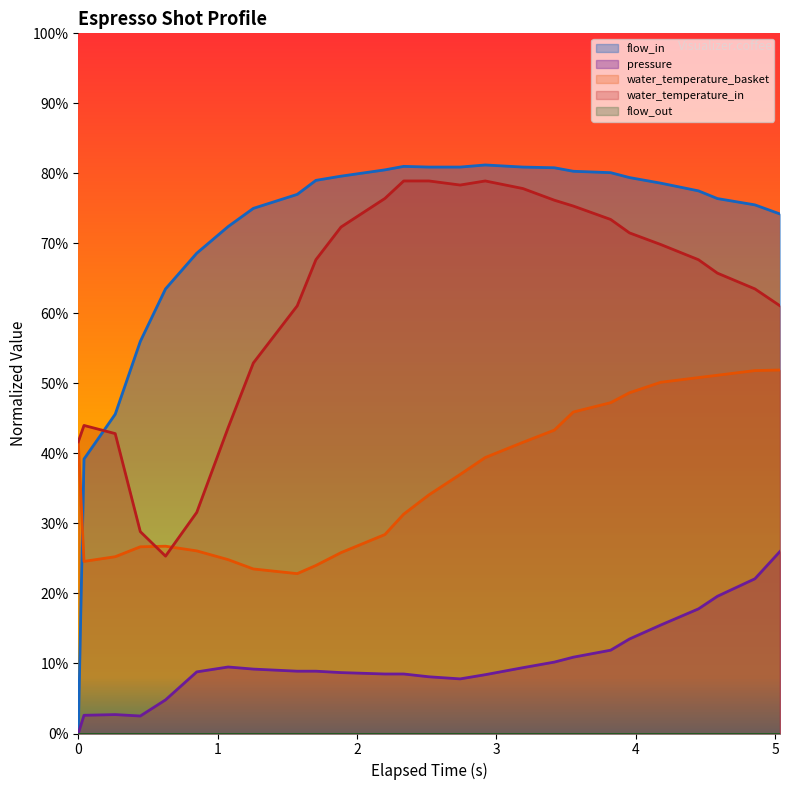

Does the chart display data point markers on the line(s)?

No